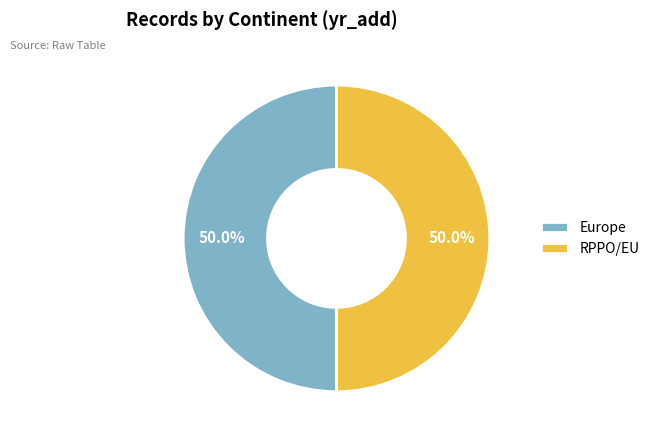

Approximately how many times larger is the value at RPPO/EU compared to Europe?

1.0